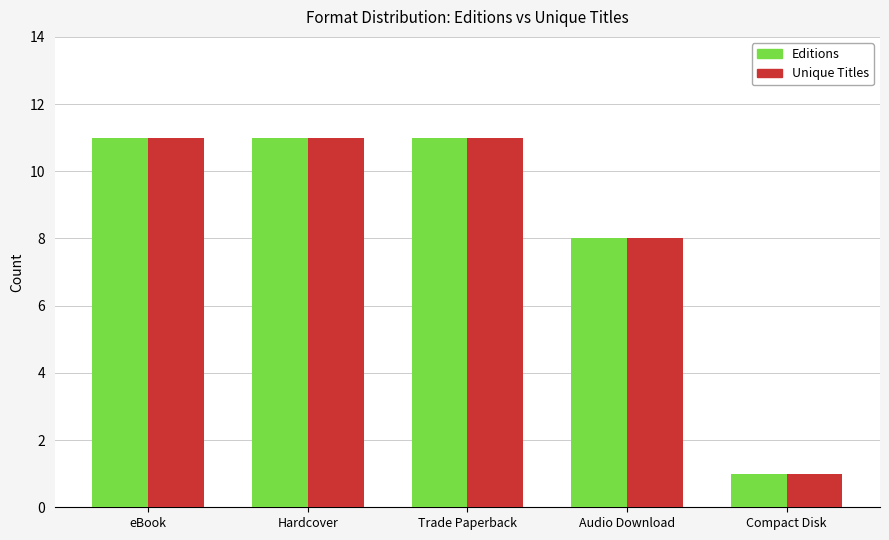

What position from the left is Audio Download?

4